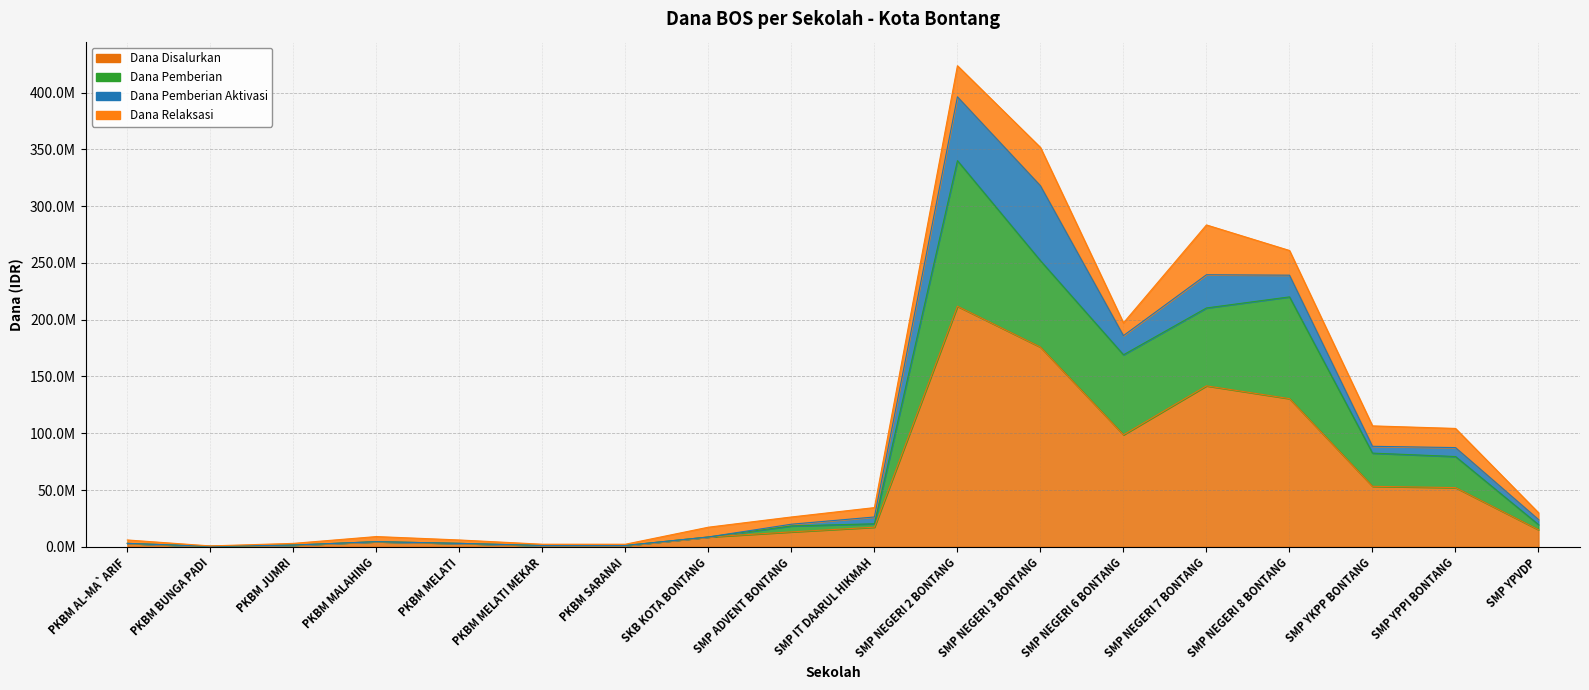

The Dana Pemberian series shows 82500000 at SMP YKPP BONTANG. True or false?

True